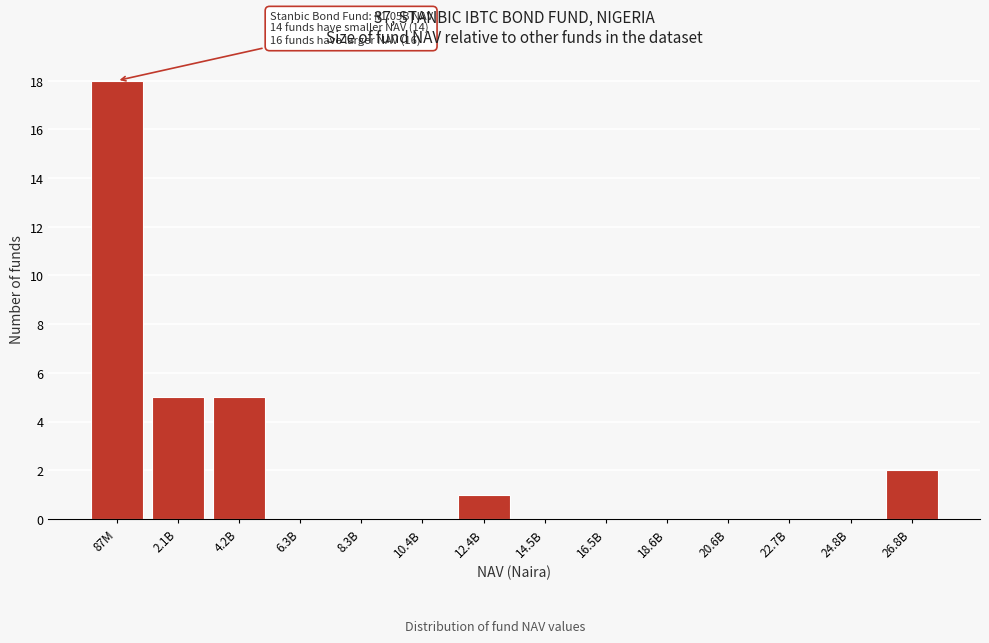

Reading left to right, extract all data points from this chart.

87M=18	2.1B=5	4.2B=5	6.3B=0	8.3B=0	10.4B=0	12.4B=1	14.5B=0	16.5B=0	18.6B=0	20.6B=0	22.7B=0	24.8B=0	26.8B=2